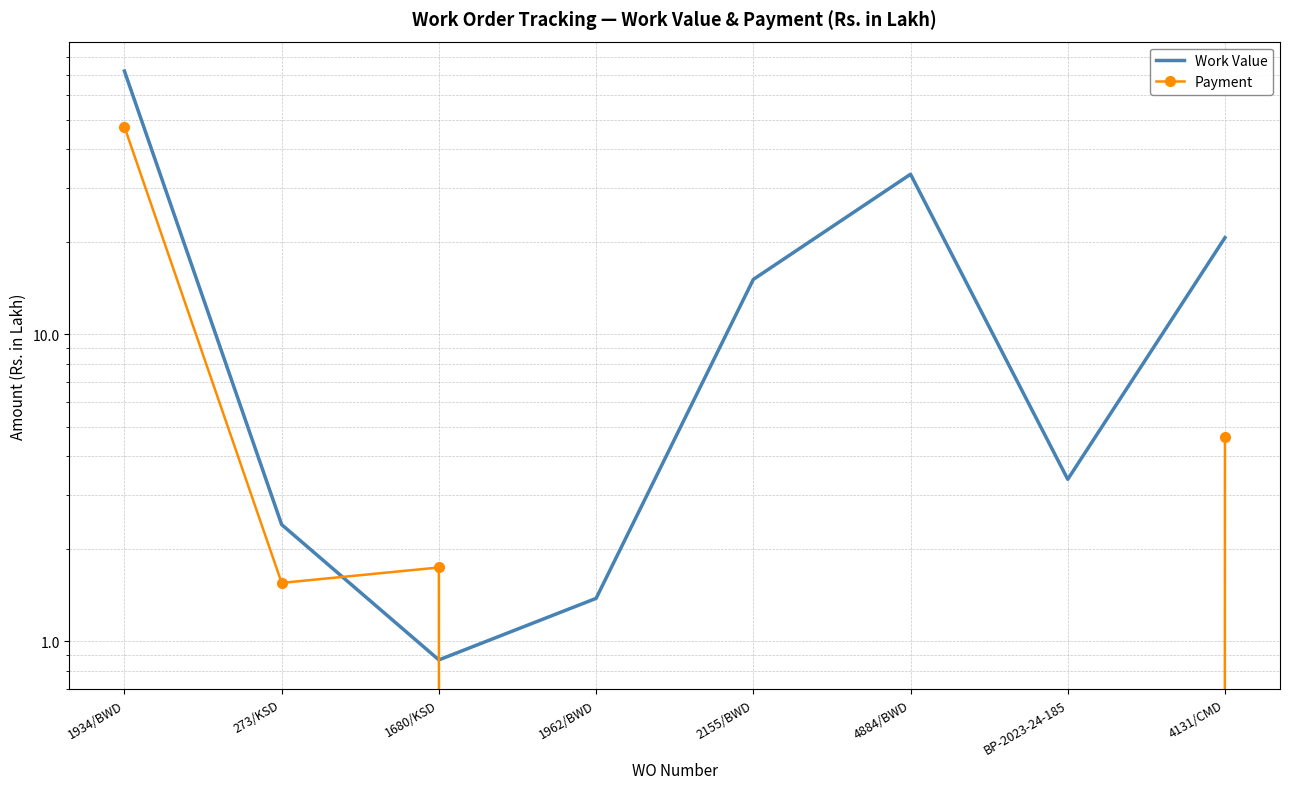

Which series has the largest total across all categories?

Work Value